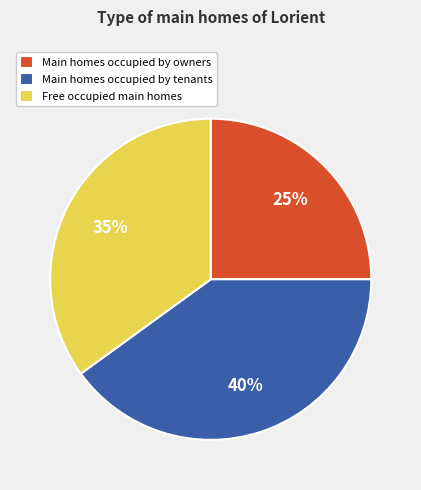

Is there a majority slice in this chart?

No